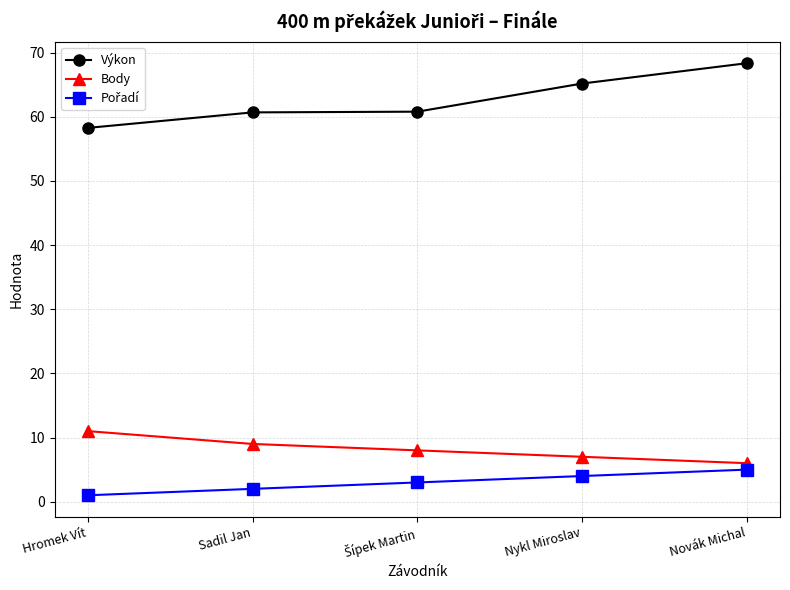

Which category has the highest value across all series?

Novák Michal